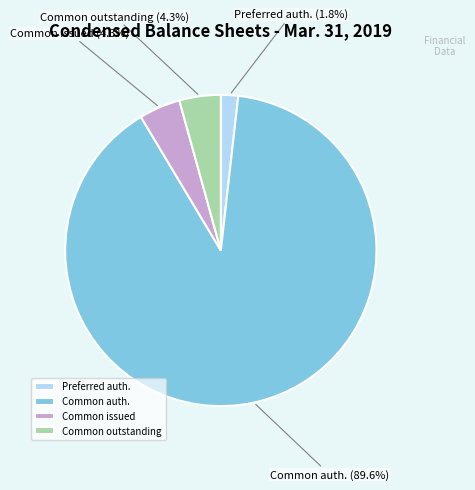

To the nearest percent, what is the difference between the largest and smallest slice percentages?

88%